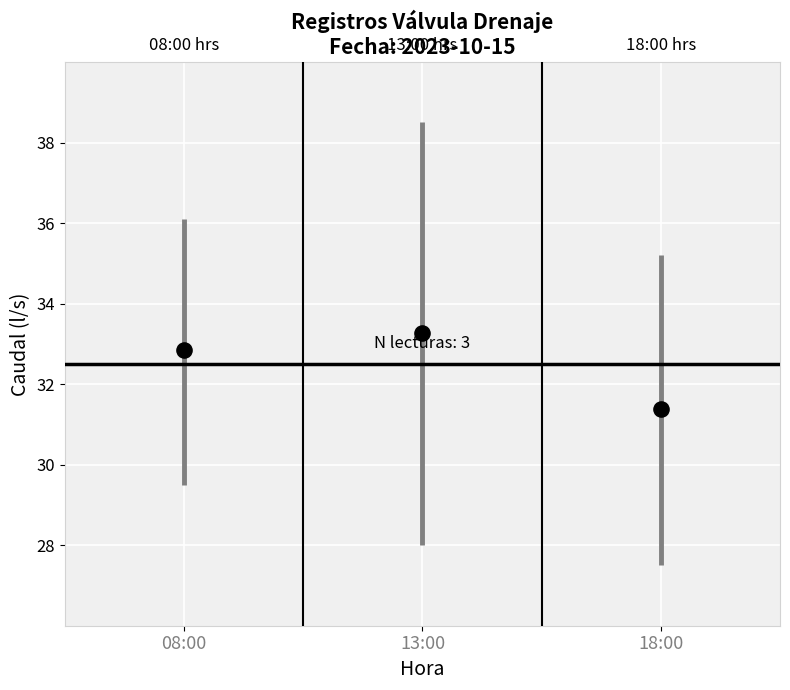

What is the average Y value?

32.5